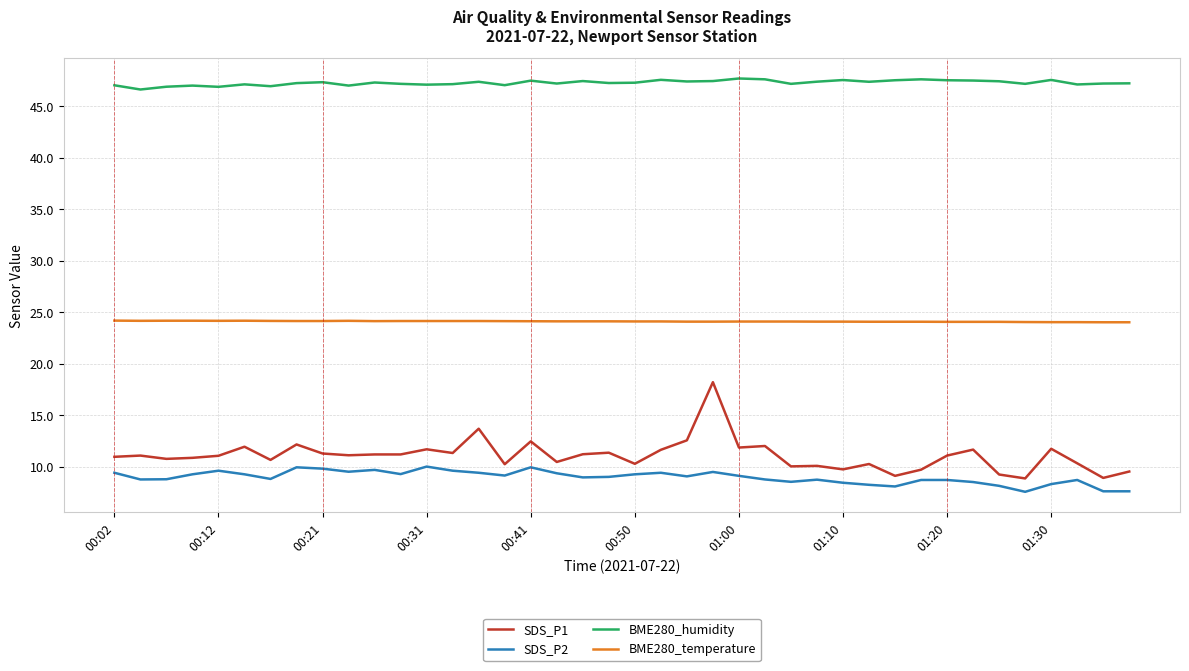

List the series in order of their peak value, highest first.

BME280_humidity, BME280_temperature, SDS_P1, SDS_P2